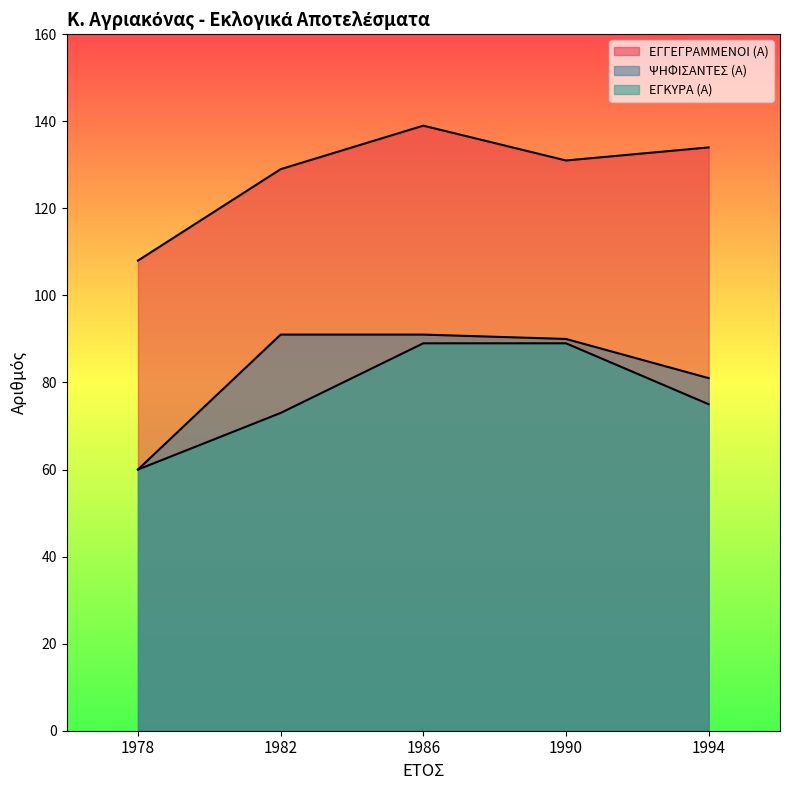

At which label is ΕΓΓΕΓΡΑΜΜΕΝΟΙ (Α) closest to 123?

1982